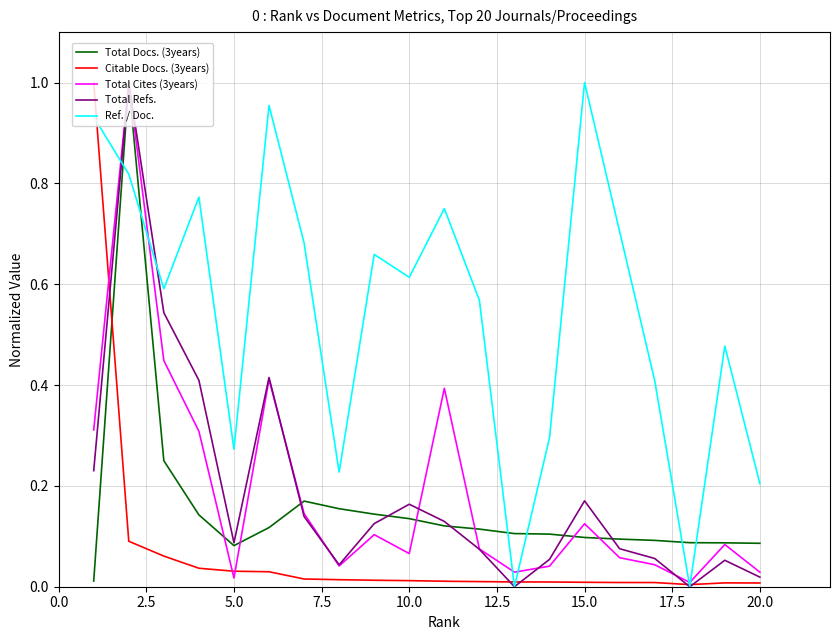

What are all the series names shown in the legend?

Total Docs. (3years), Citable Docs. (3years), Total Cites (3years), Total Refs., Ref. / Doc.